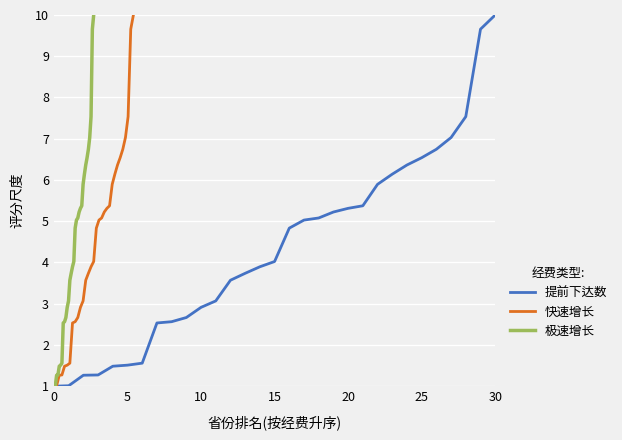

What is the difference between the maximum and minimum values in the 提前下达数 series?

9.0